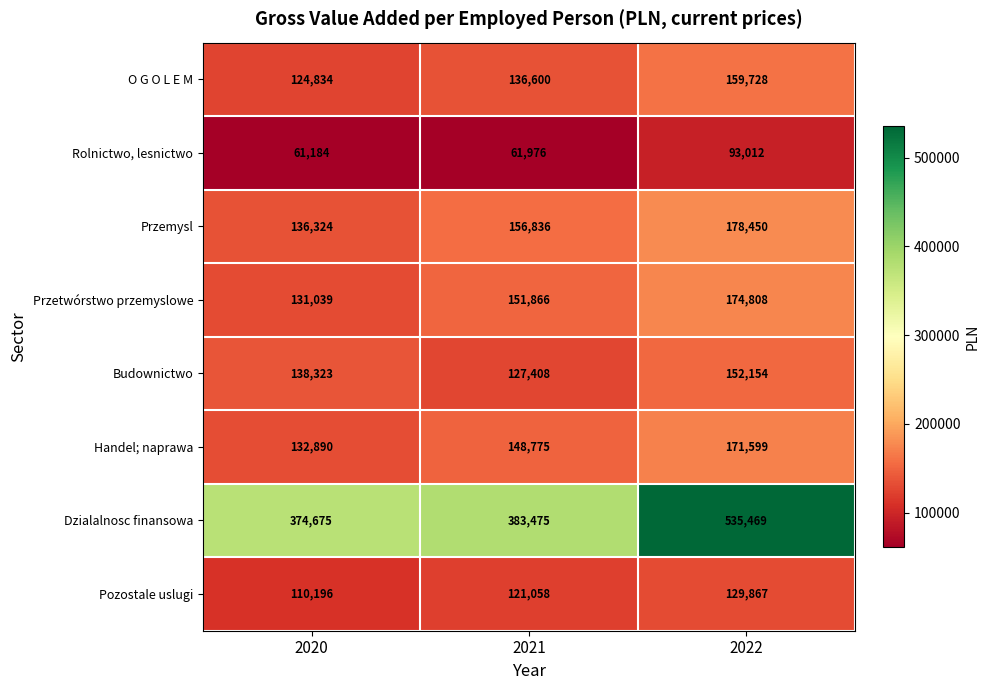

The O G O L E M series shows 195034 at 2020. True or false?

False